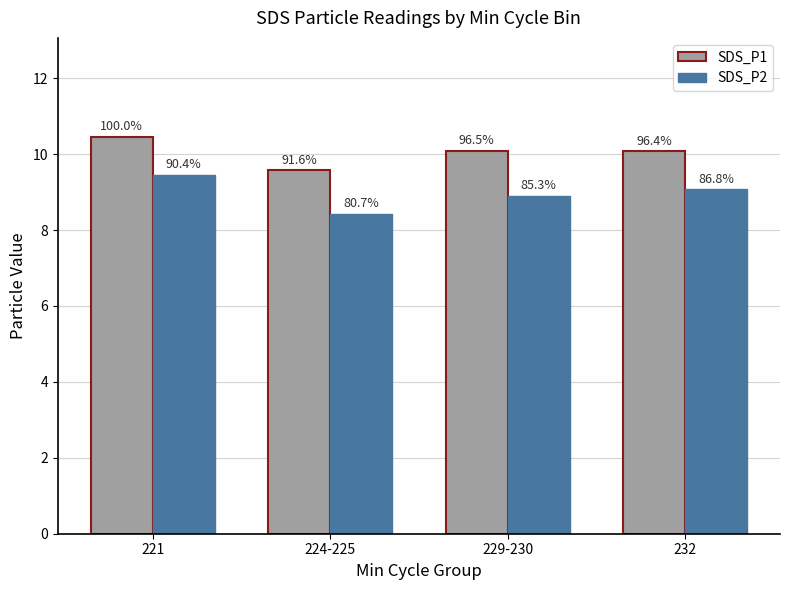

What is the difference between the highest and lowest values at 221?

1.0